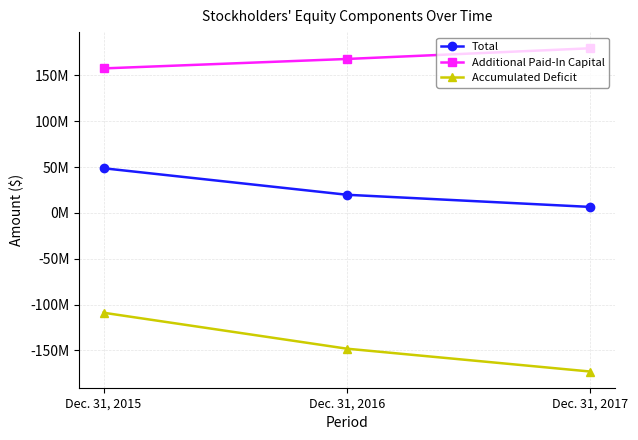

Where does the Accumulated Deficit series first go above -148115202?

Dec. 31, 2015